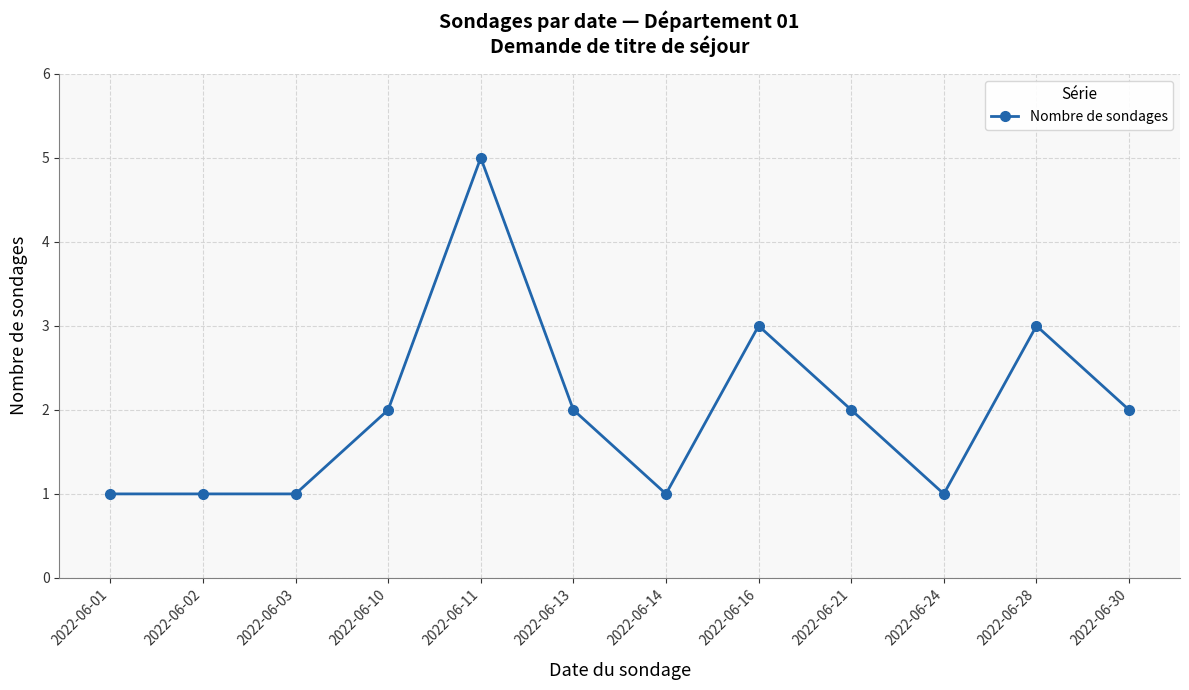

Is it true that the value at 2022-06-10 is 2?

True